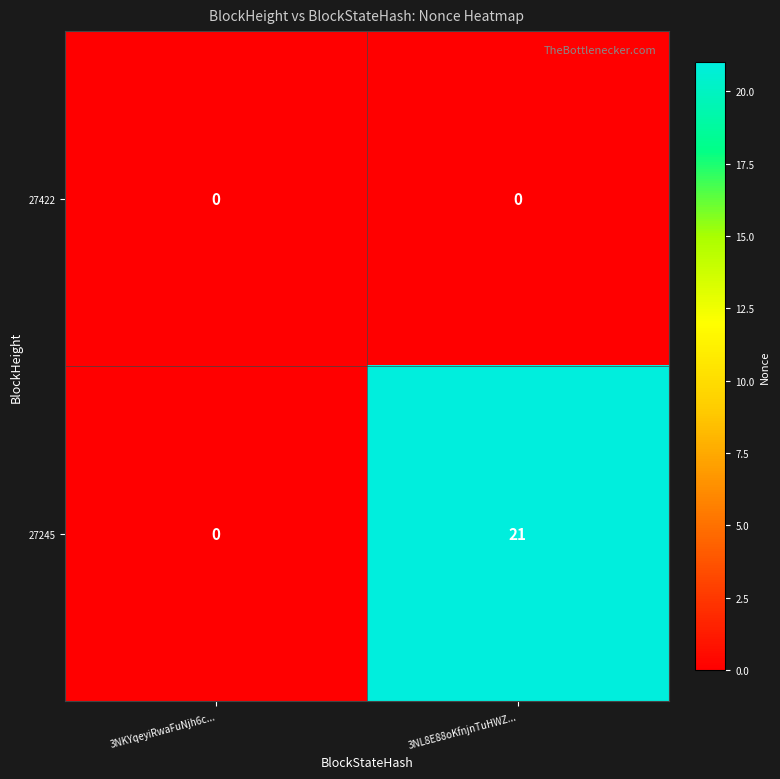

What is the total value across all series at 3NL8E88oKfnjnTuHWZ...?

21